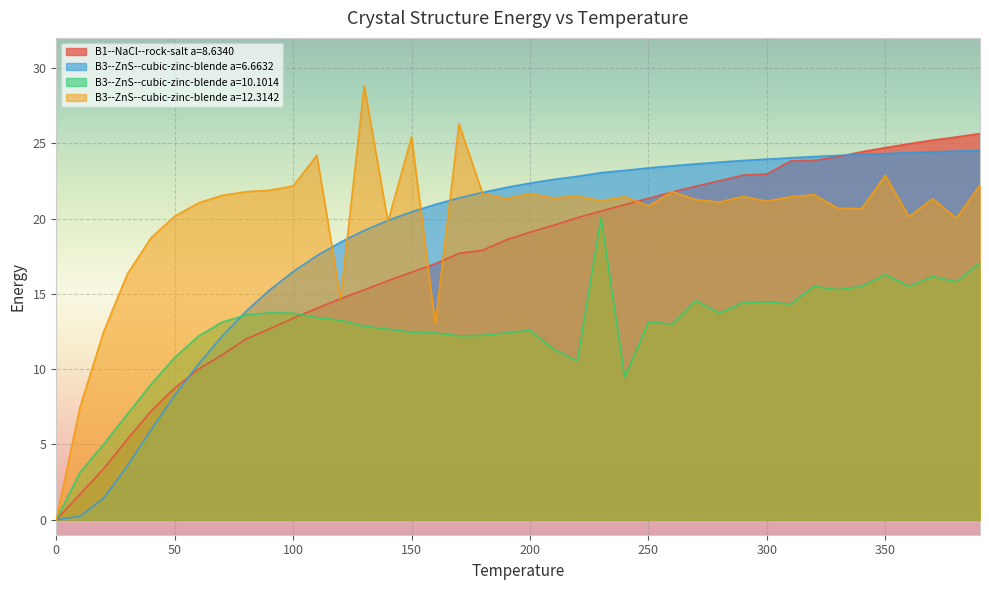

Which has a higher value, 80 or 200?

200